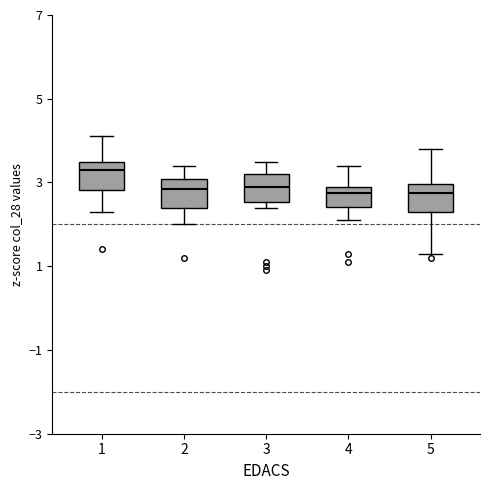

Reading left to right, read every box against the y-axis: the position of its median line, the range the box covers, and the ends of its whiskers. The values are not printed on the chart, so give them approximately, as read against the axis.

1: median 3.4, box 2.8 to 3.6, whiskers 2.4 to 4.2
2: median 2.8, box 2.4 to 3.0, whiskers 2.0 to 3.4
3: median 3.0, box 2.6 to 3.2, whiskers 2.4 to 3.6
4: median 2.8, box 2.4 to 3.0, whiskers 2.2 to 3.4
5: median 2.8, box 2.4 to 3.0, whiskers 1.4 to 3.8